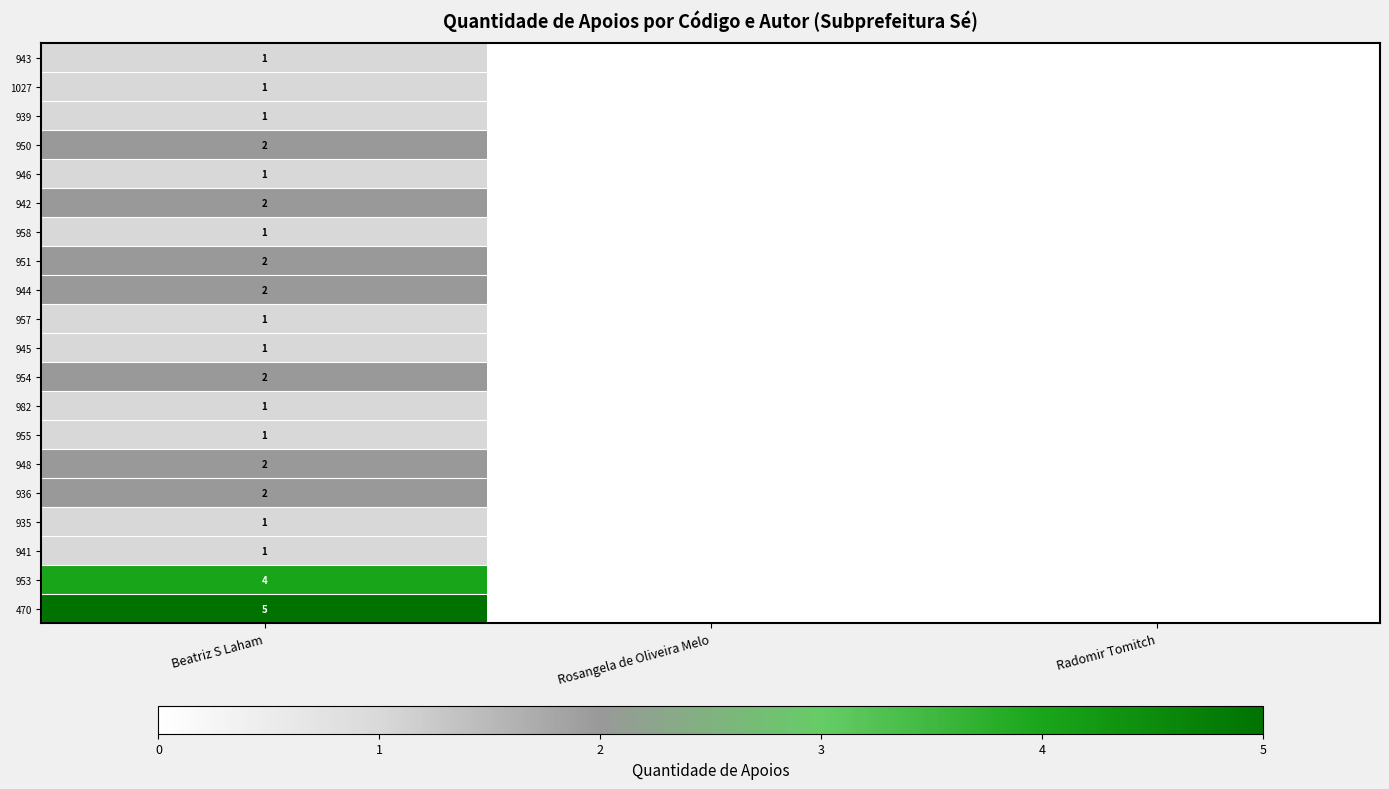

The value of 1027 at Beatriz S Laham is 2. True or false?

False